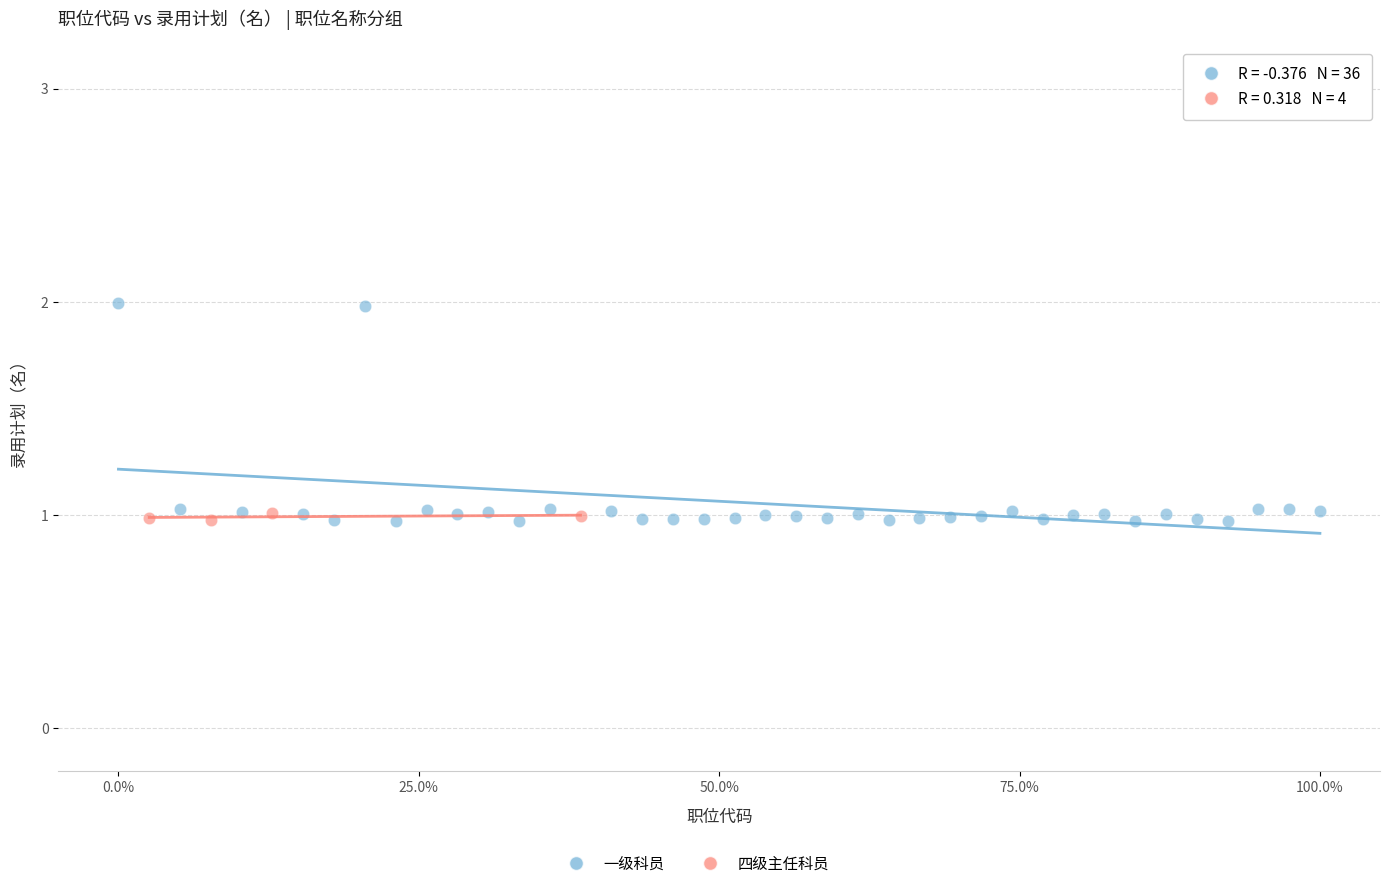

Which series has the widest spread of Y values?

一级科员